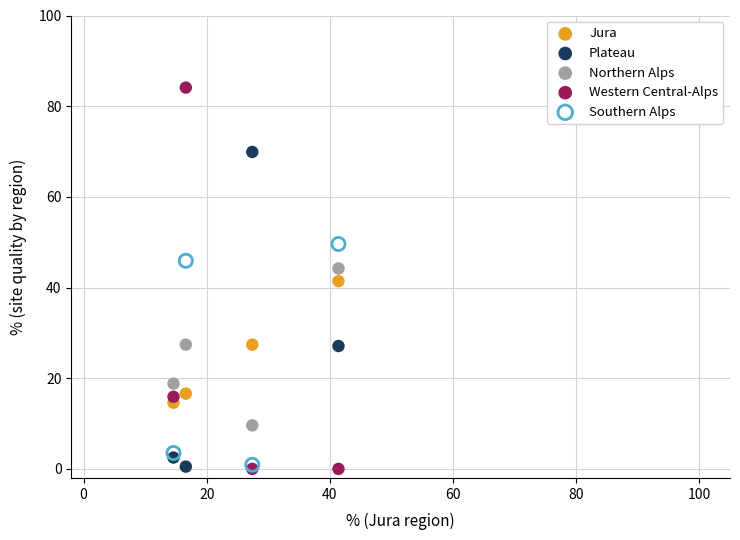

Which series has the widest spread of Y values?

Western Central-Alps